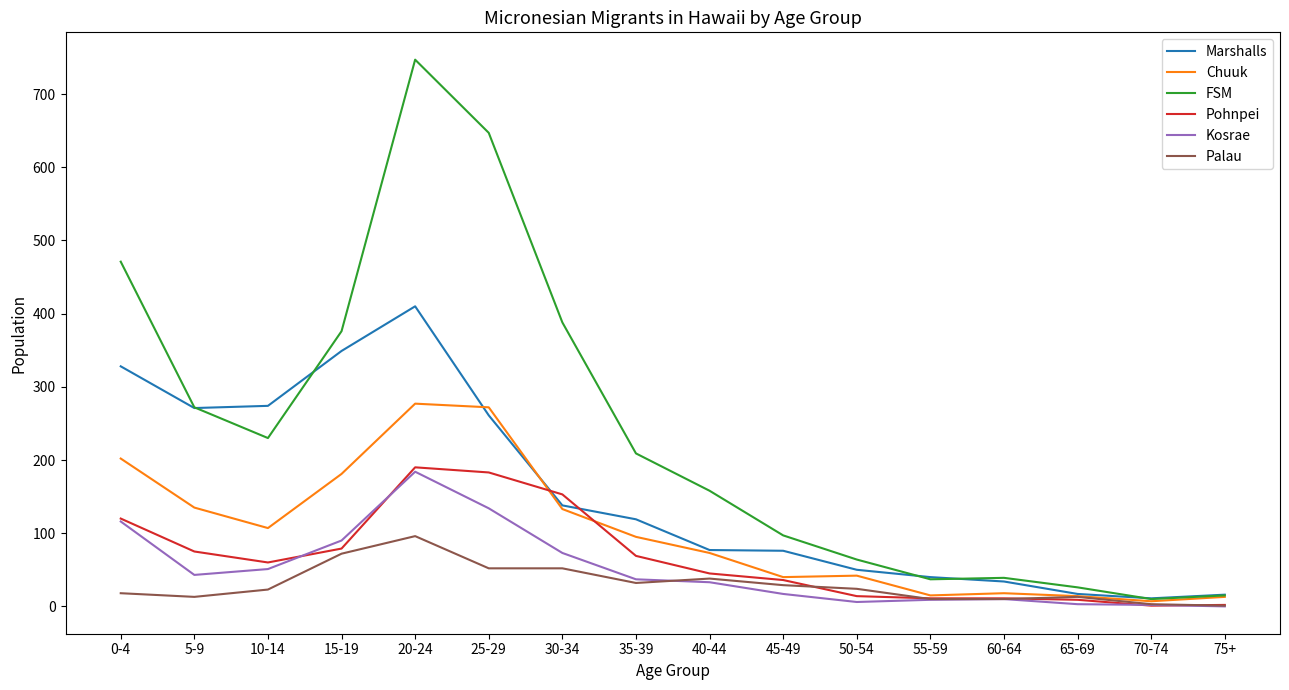

At which category is the sum across all series the highest?

20-24